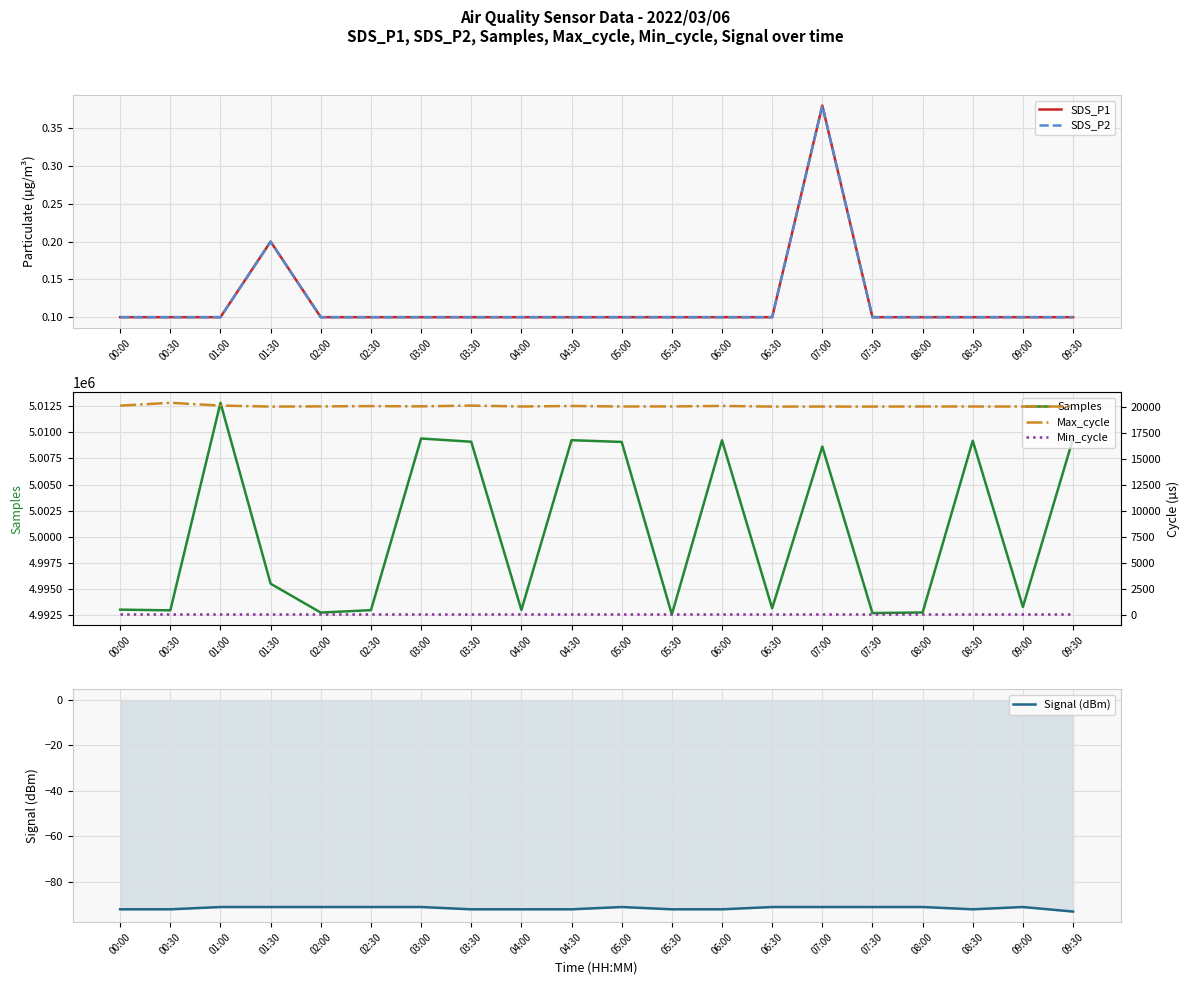

How many series are shown in this chart?

6